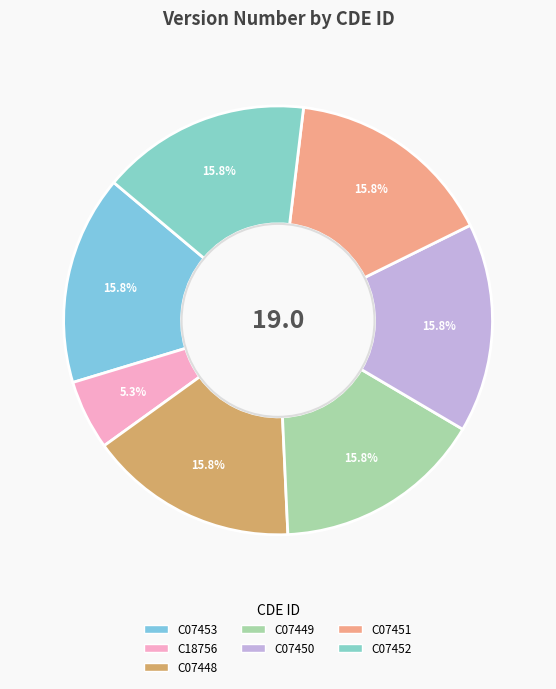

To the nearest percent, what portion does C07453 represent?

16%